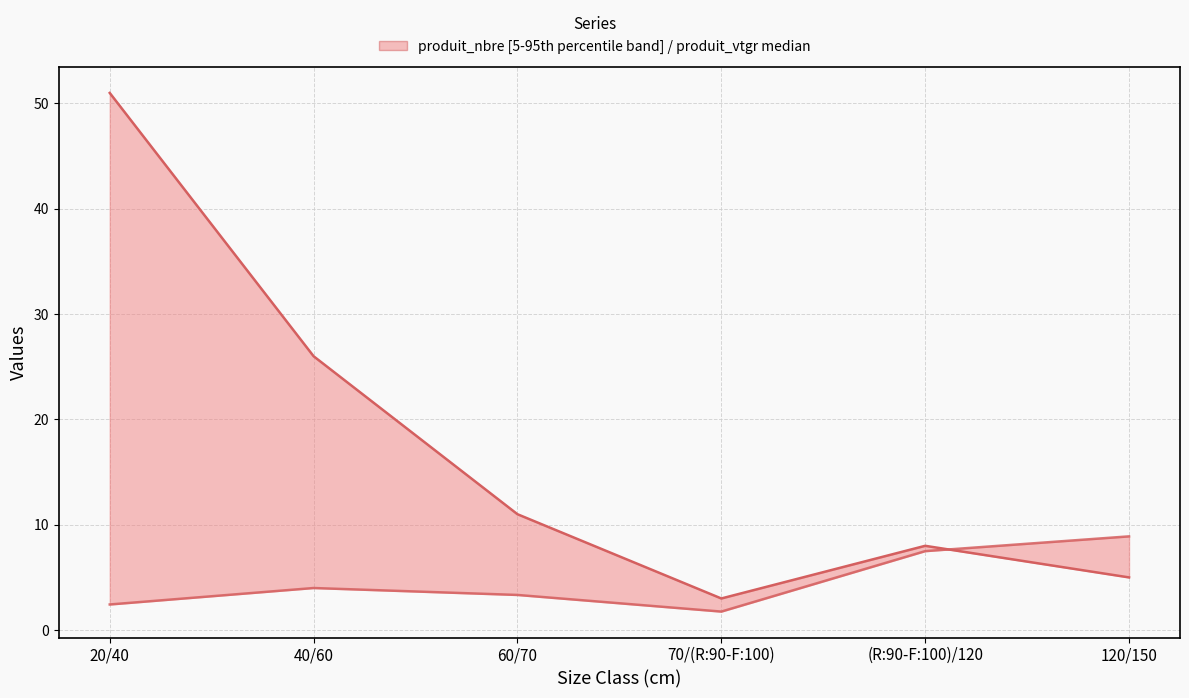

What is the label of the 4th point from the right?

60/70